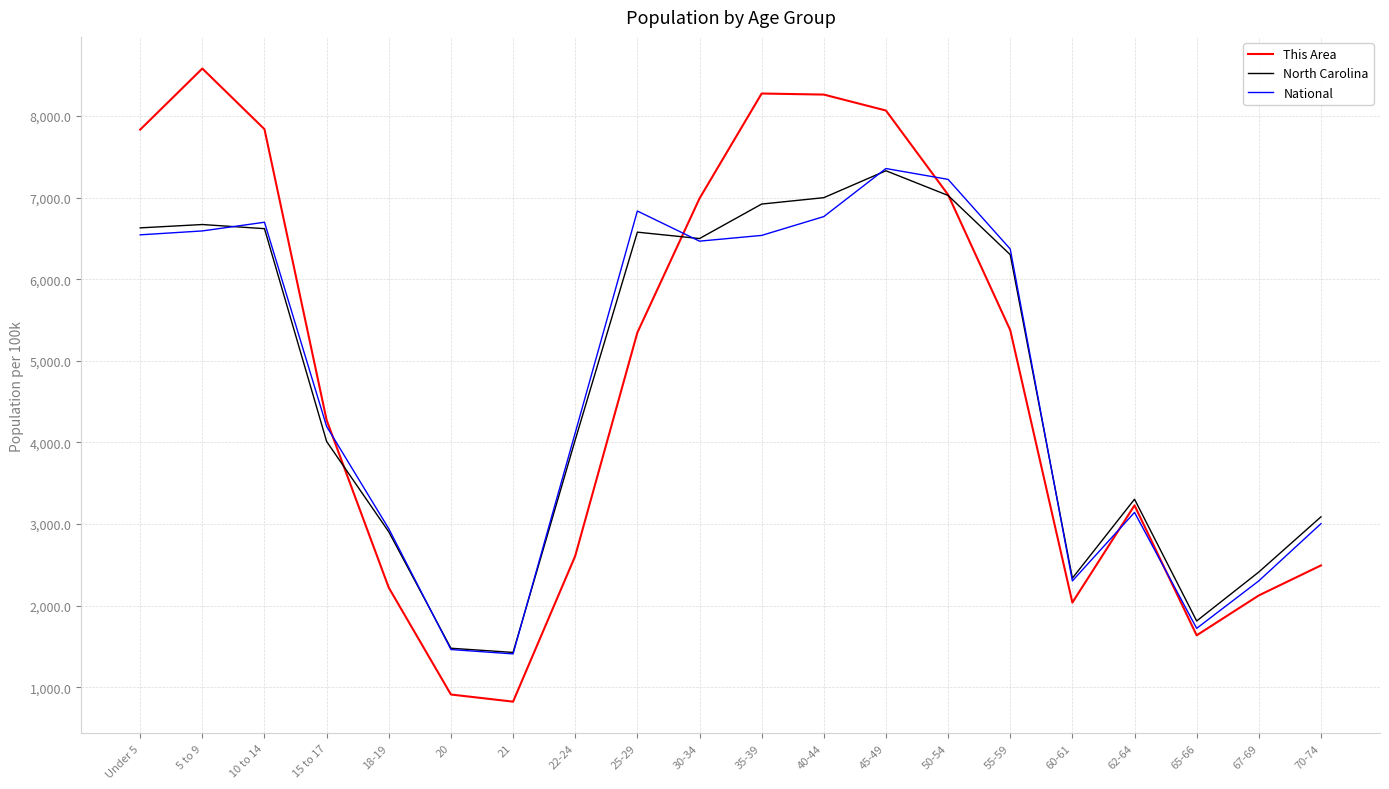

What value does the North Carolina series have at Under 5?

6628.3